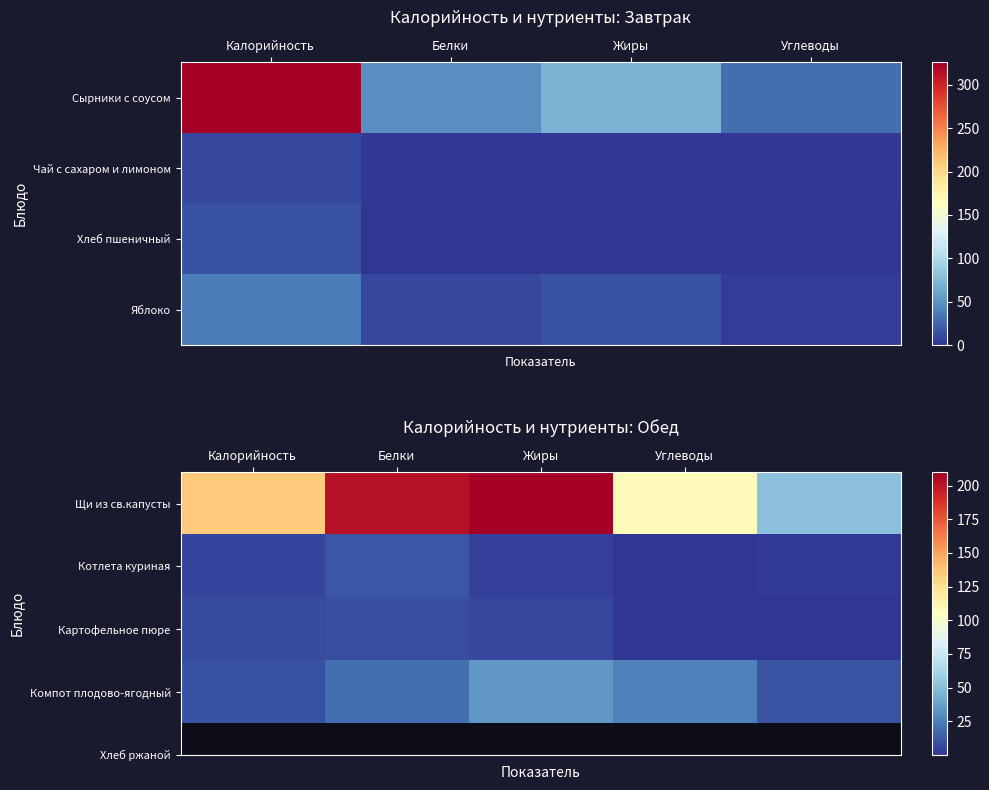

Reading left to right, list all the values displayed in this chart.

Щи из св.капусты: 135.3	202.2	209.9	106.9	51.2
Котлета куриная: 5.6	11.2	4.1	0.2	2.0
Картофельное пюре: 8.2	8.8	6.3	0.1	0.4
Компот плодово-ягодный: 9.8	19.6	34.2	26.3	10.0